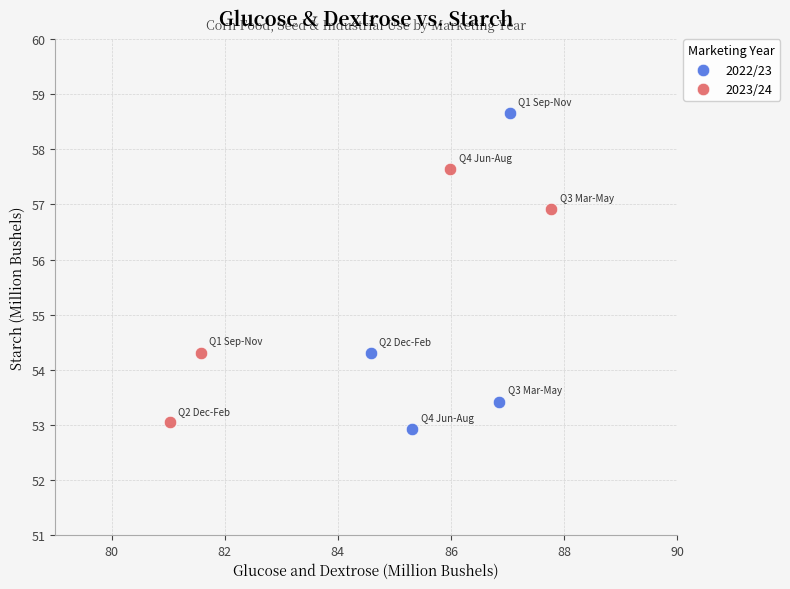

Which series reaches the maximum Y coordinate?

2022/23